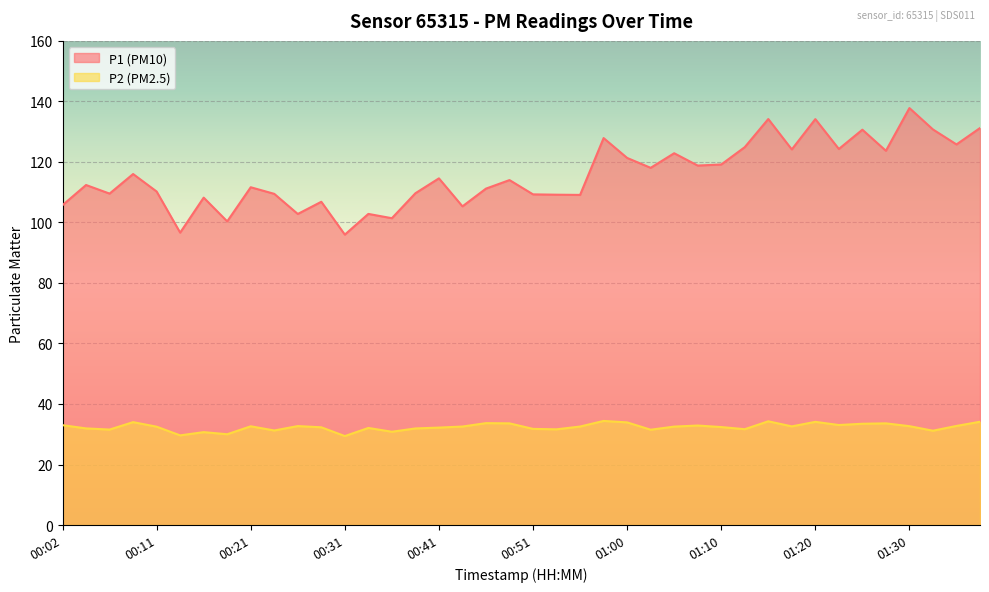

Reading left to right, what are all the values shown in this chart?

P1: 105.7	112.4	109.5	116.0	110.2	96.6	108.2	100.3	111.6	109.5	102.8	106.8	96.0	102.8	101.4	109.7	114.6	105.3	111.2	114.0	109.3	109.2	109.1	127.9	121.3	118.0	122.9	118.8	119.2	124.9	134.2	124.1	134.2	124.3	130.7	123.7	137.8	130.7	125.8	131.2
P2: 33.0	31.9	31.6	34.0	32.5	29.6	30.7	30.0	32.6	31.2	32.7	32.3	29.4	32.1	30.8	31.9	32.2	32.5	33.7	33.6	31.8	31.6	32.5	34.4	33.9	31.5	32.5	32.9	32.4	31.7	34.3	32.6	34.1	33.0	33.5	33.6	32.7	31.2	32.8	34.1